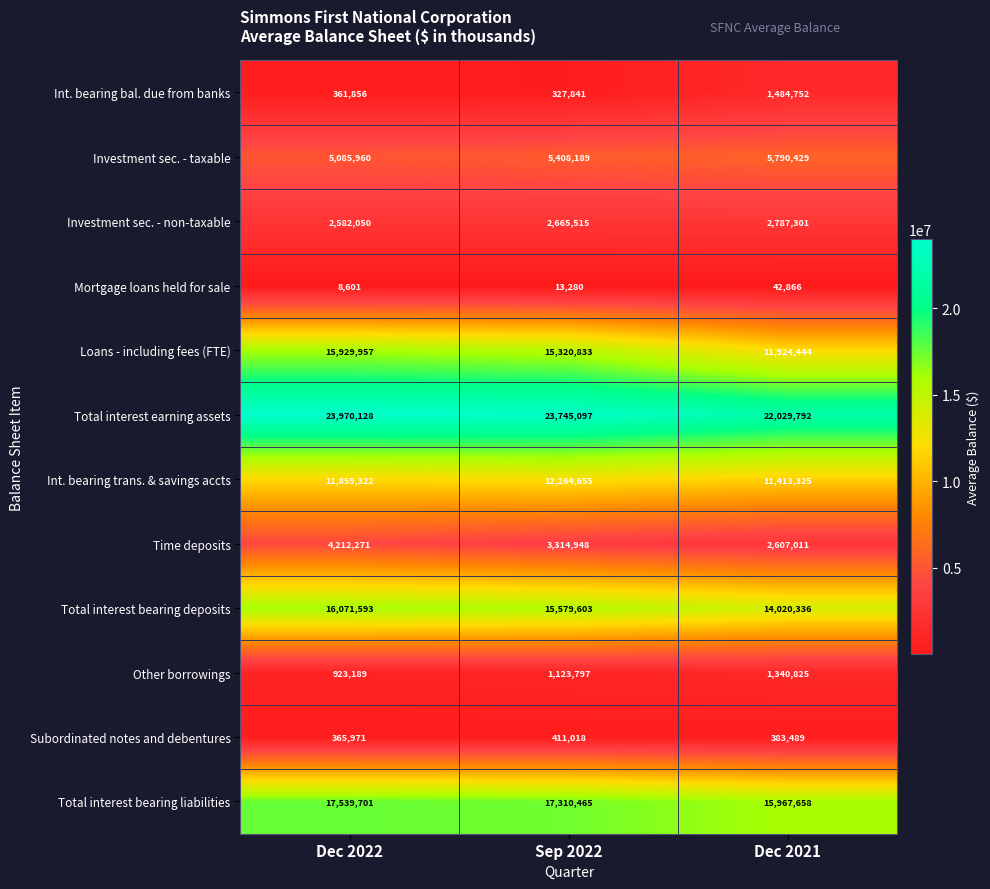

At which label is Time deposits closest to 3409641?

Sep 2022